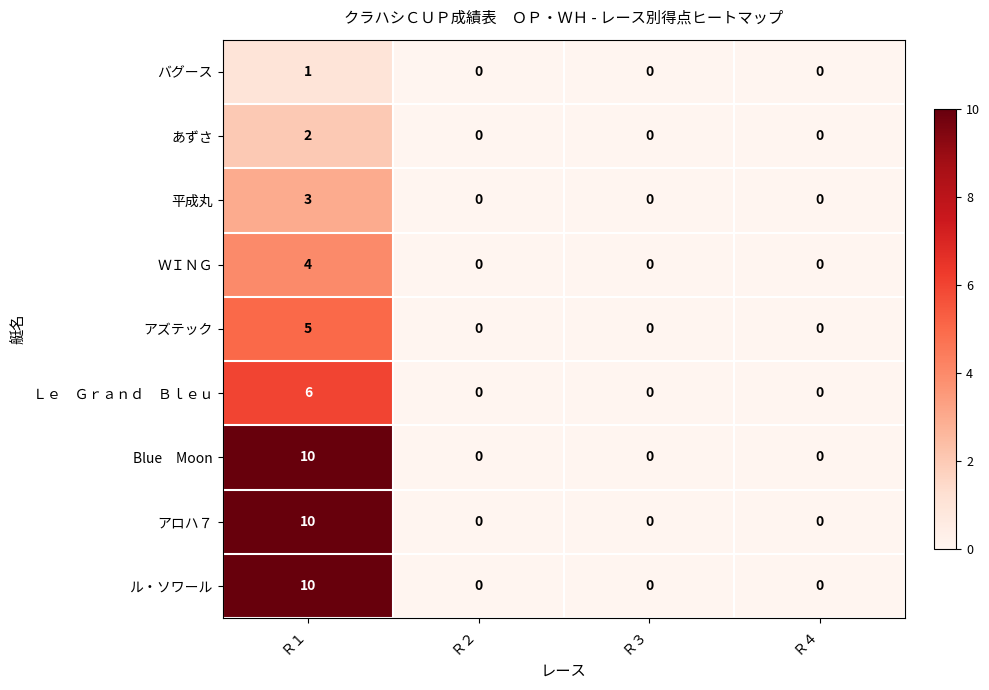

What is the maximum value shown in the chart?

10